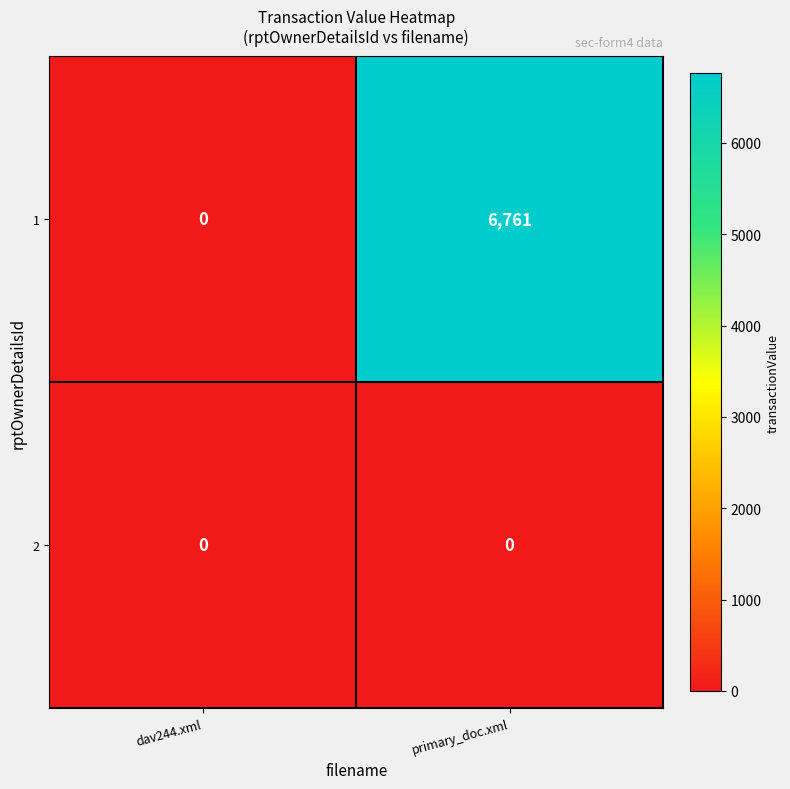

What is the sum of the 1 values at primary_doc.xml and dav244.xml?

6761